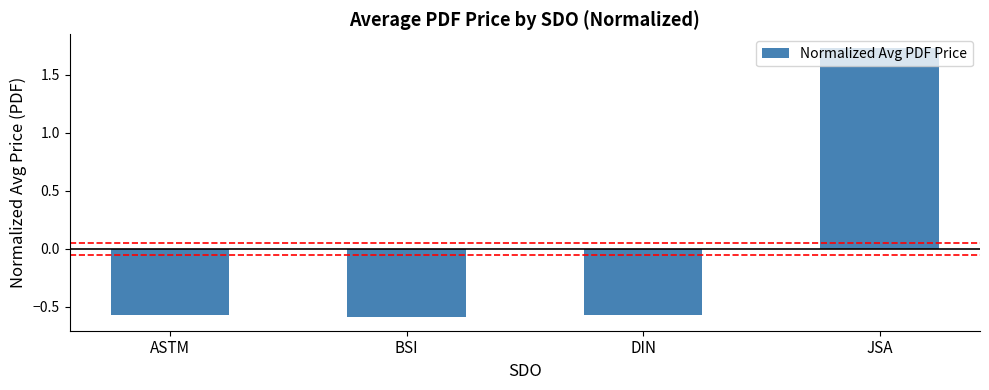

What position from the left is JSA?

4